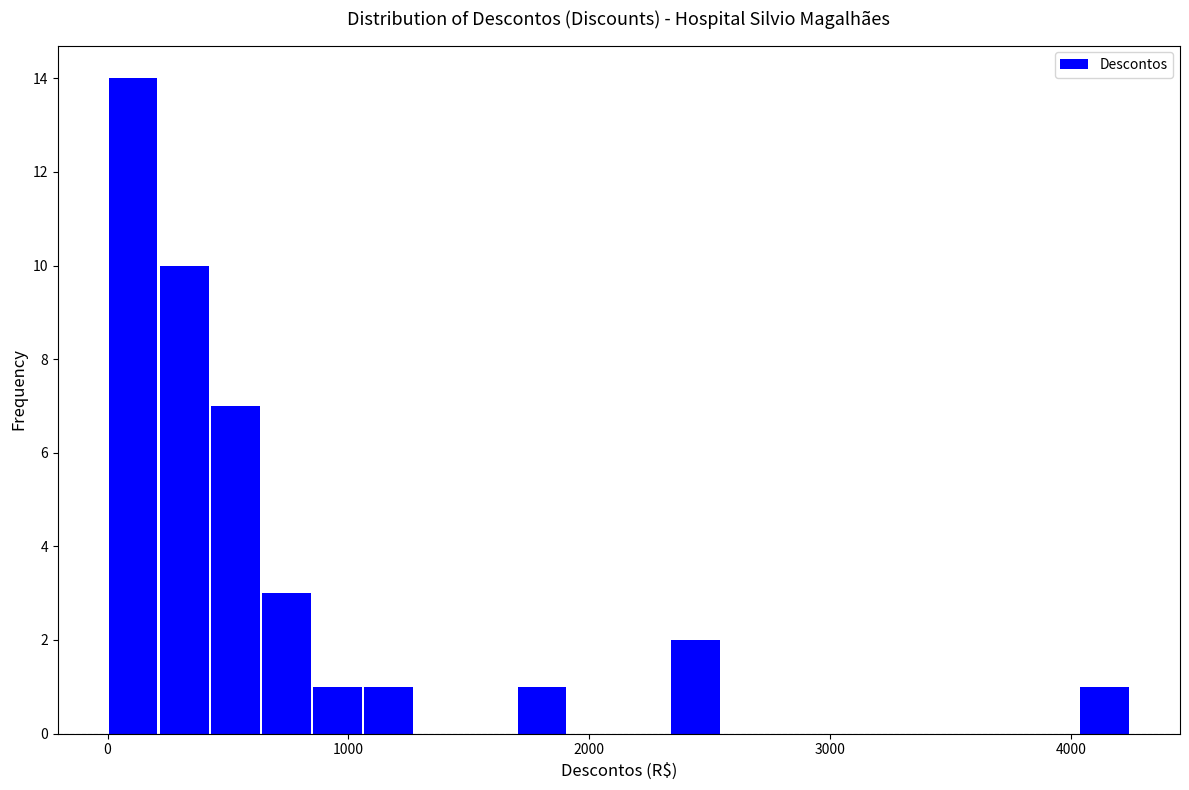

Around what value on the x-axis is the tallest bar? Give the approximate position of its centre, as read against the axis.

100